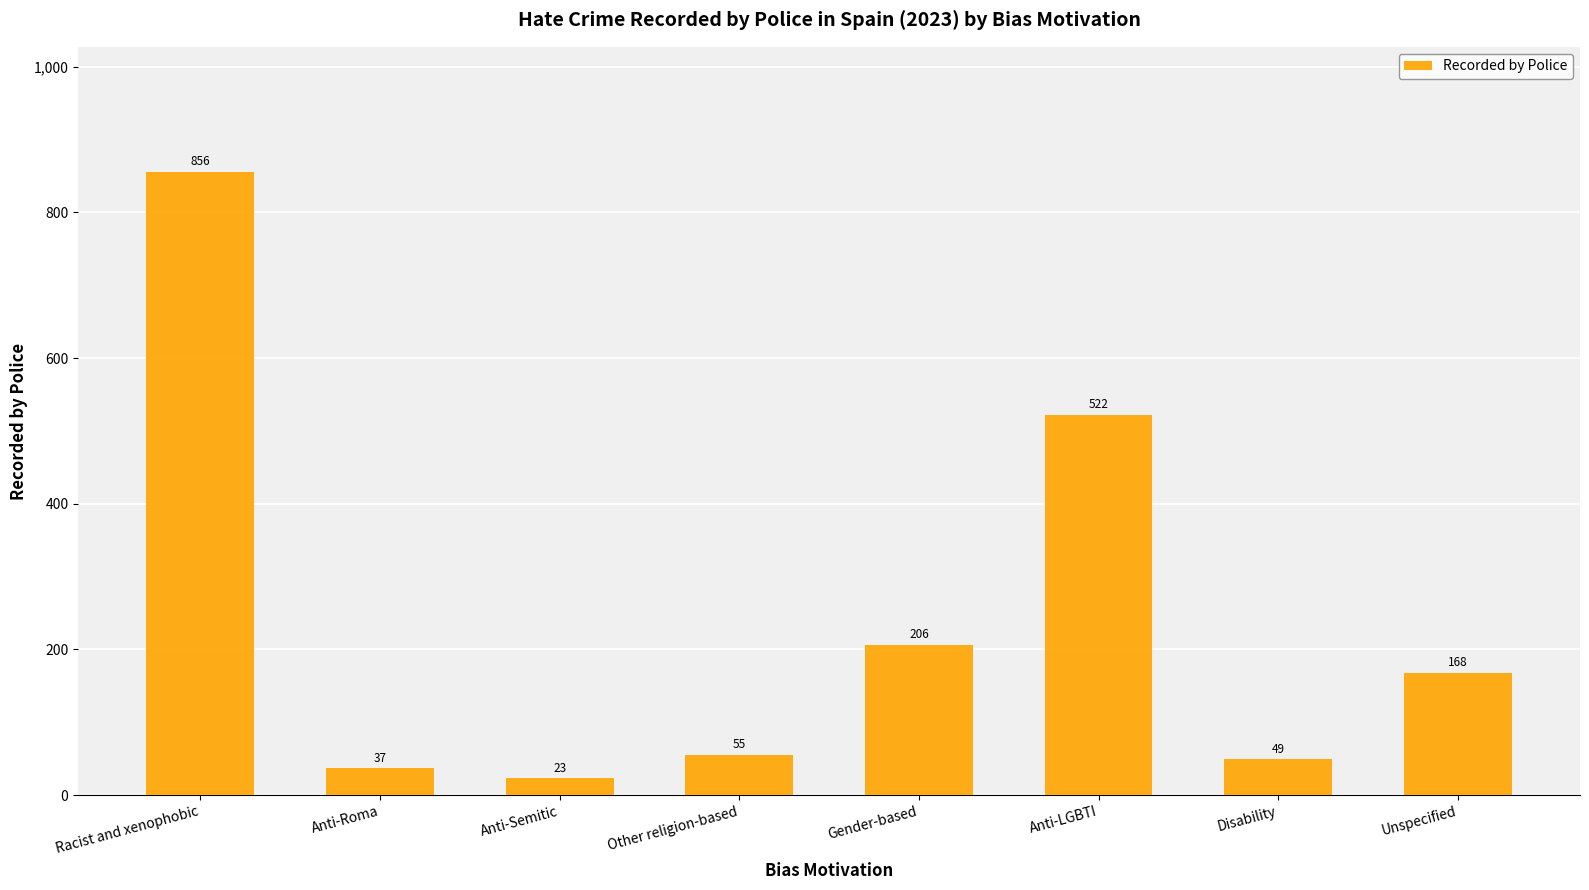

What is the sum of the values at Anti-LGBTI and Anti-Roma?

559